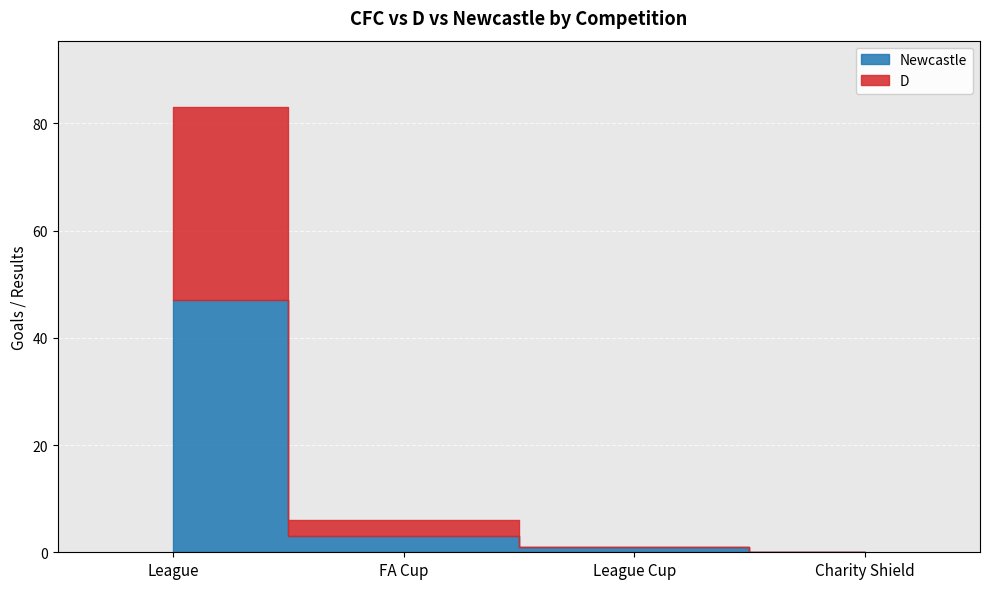

At which category is the sum across all series the highest?

League